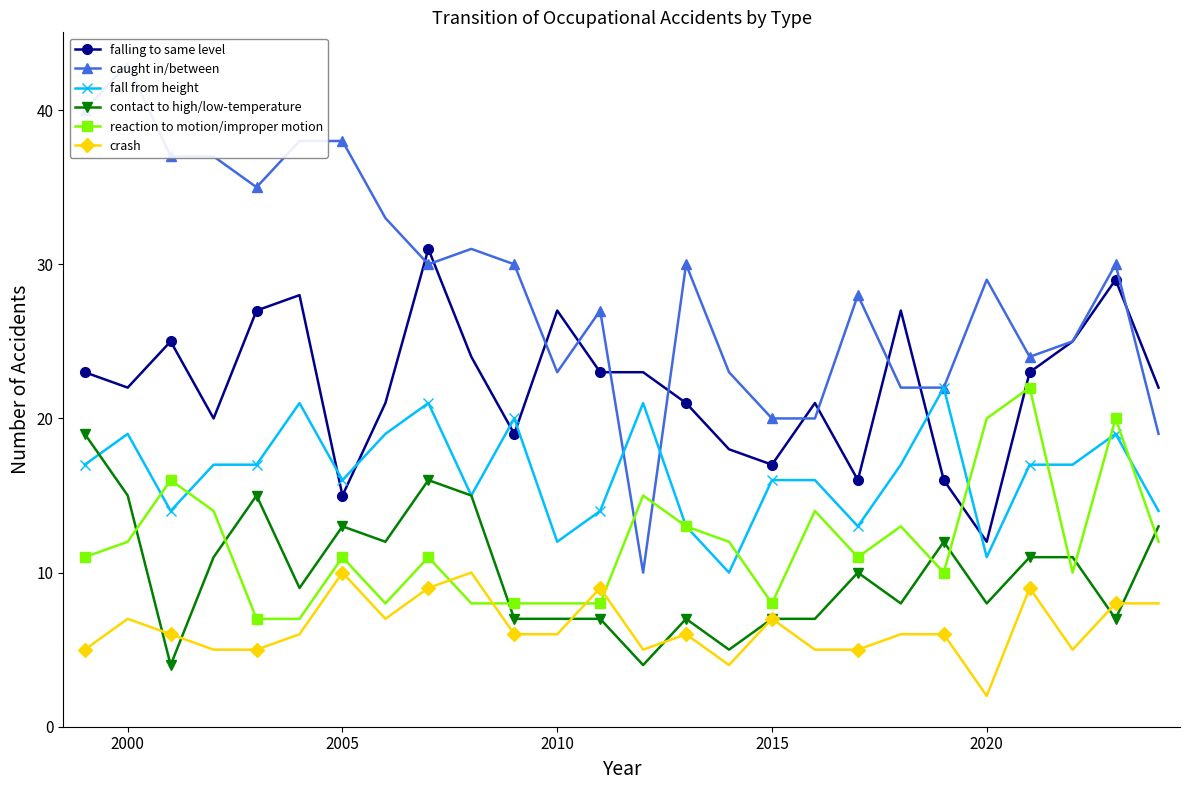

At which category does fall from height reach its first local peak?

2000